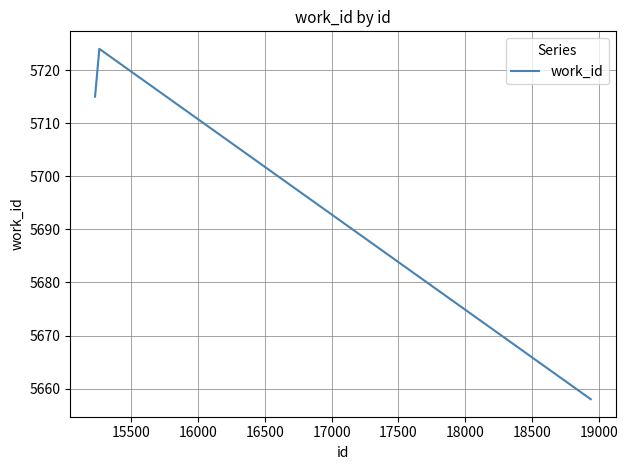

What is the greatest value displayed?

5724